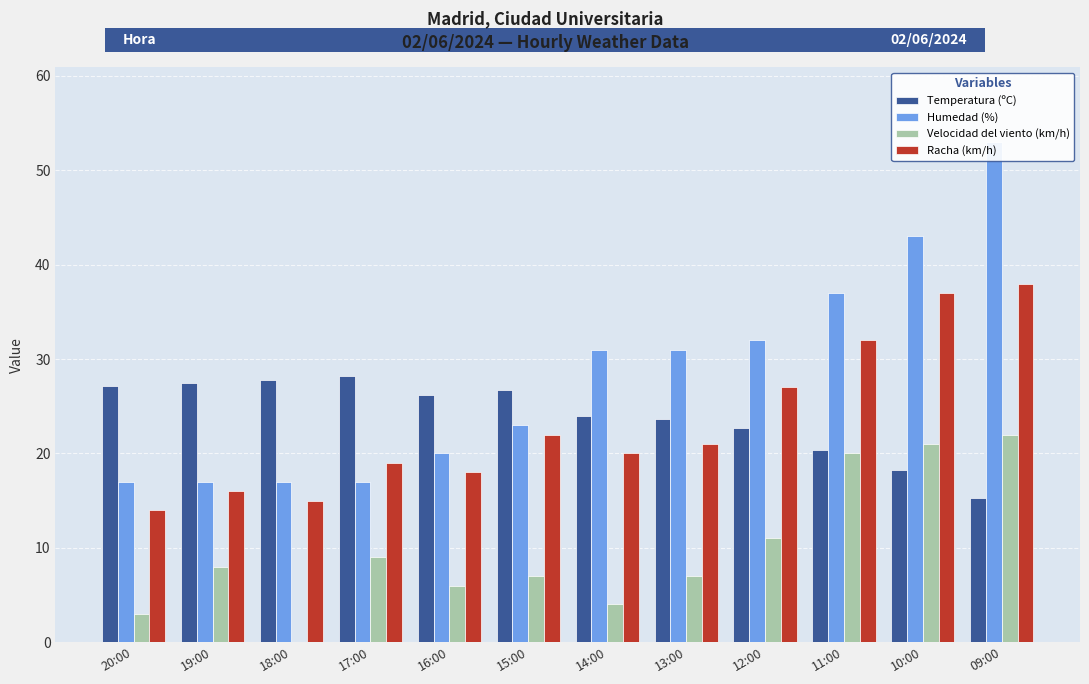

Reading right to left, list all the values displayed in this chart.

Temperatura (ºC): 15.3	18.2	20.4	22.7	23.6	24.0	26.7	26.2	28.2	27.8	27.5	27.1
Humedad (%): 53.0	43.0	37.0	32.0	31.0	31.0	23.0	20.0	17.0	17.0	17.0	17.0
Velocidad del viento (km/h): 22.0	21.0	20.0	11.0	7.0	4.0	7.0	6.0	9.0	0.0	8.0	3.0
Racha (km/h): 38.0	37.0	32.0	27.0	21.0	20.0	22.0	18.0	19.0	15.0	16.0	14.0